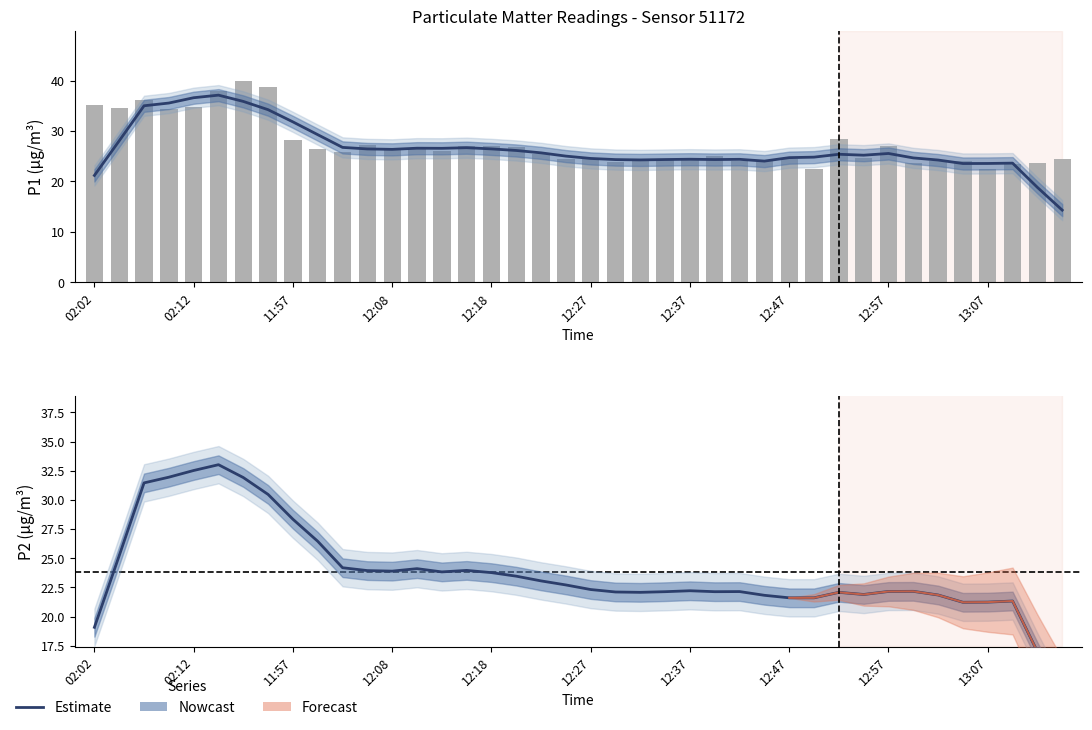

The P2 (Estimate) series shows 22.1 at 23. True or false?

True